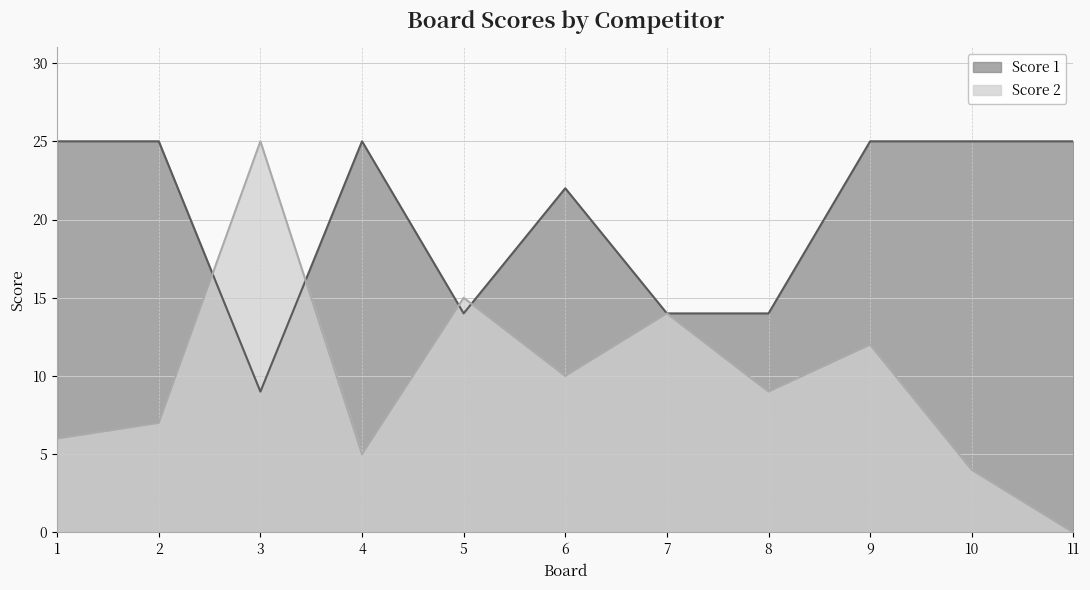

The value of Score 1 at 3 is 9. True or false?

True